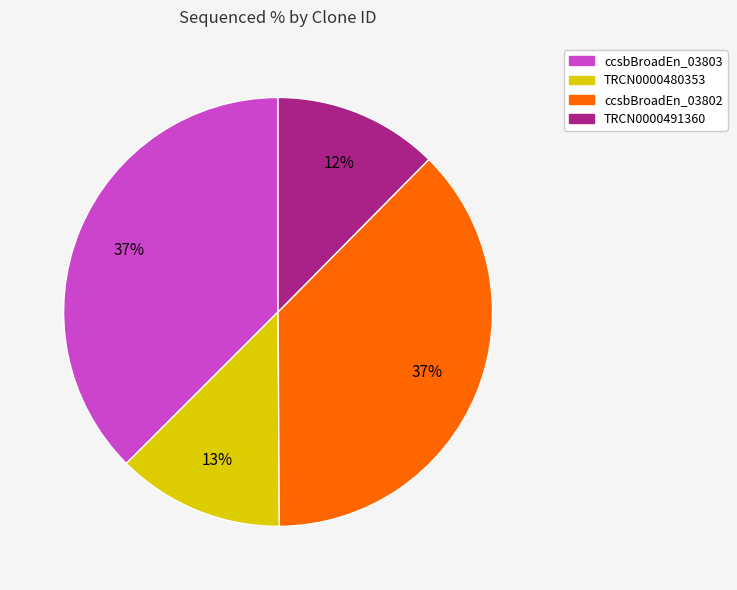

Is there a majority slice in this chart?

No